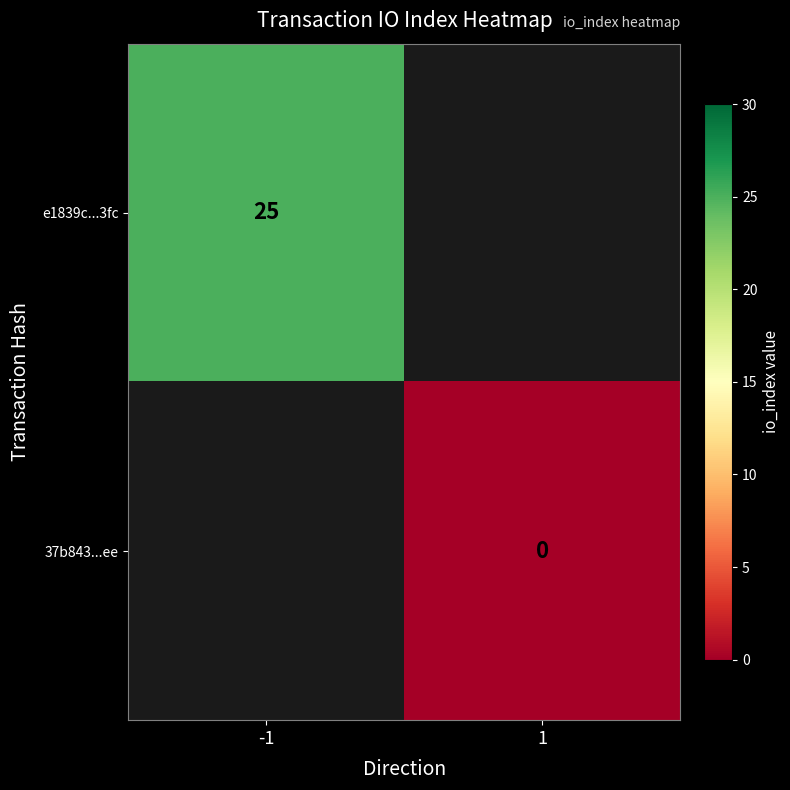

Is it true that e1839c...3fc equals 36 at -1?

False